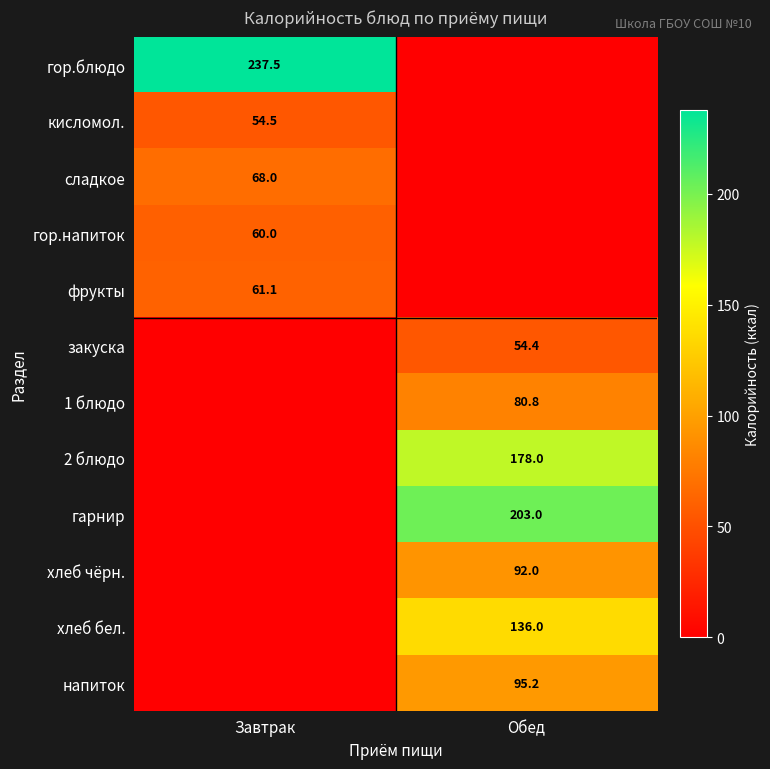

What is the spread (max minus min) of values at Обед?

203.0